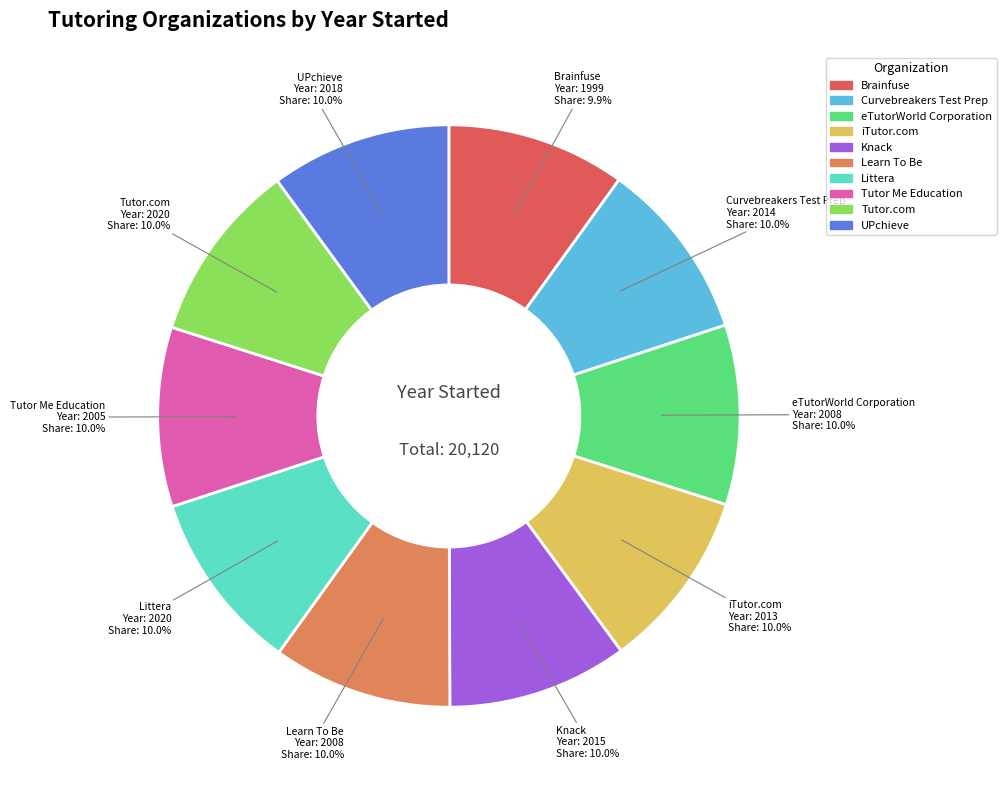

How many segments does this pie chart have?

10